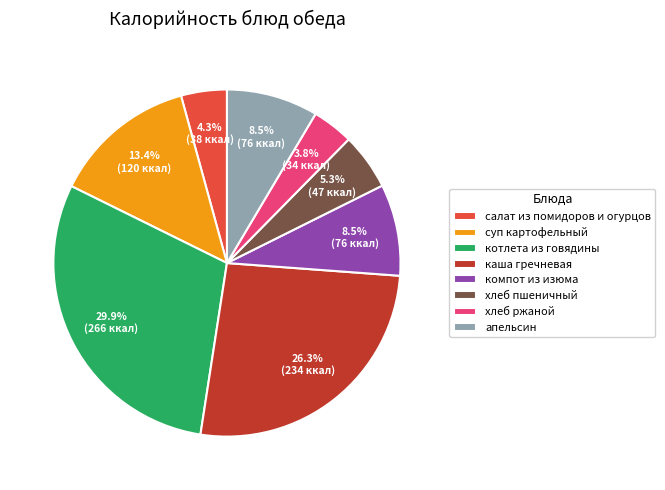

To the nearest percent, what is the average slice percentage?

12%